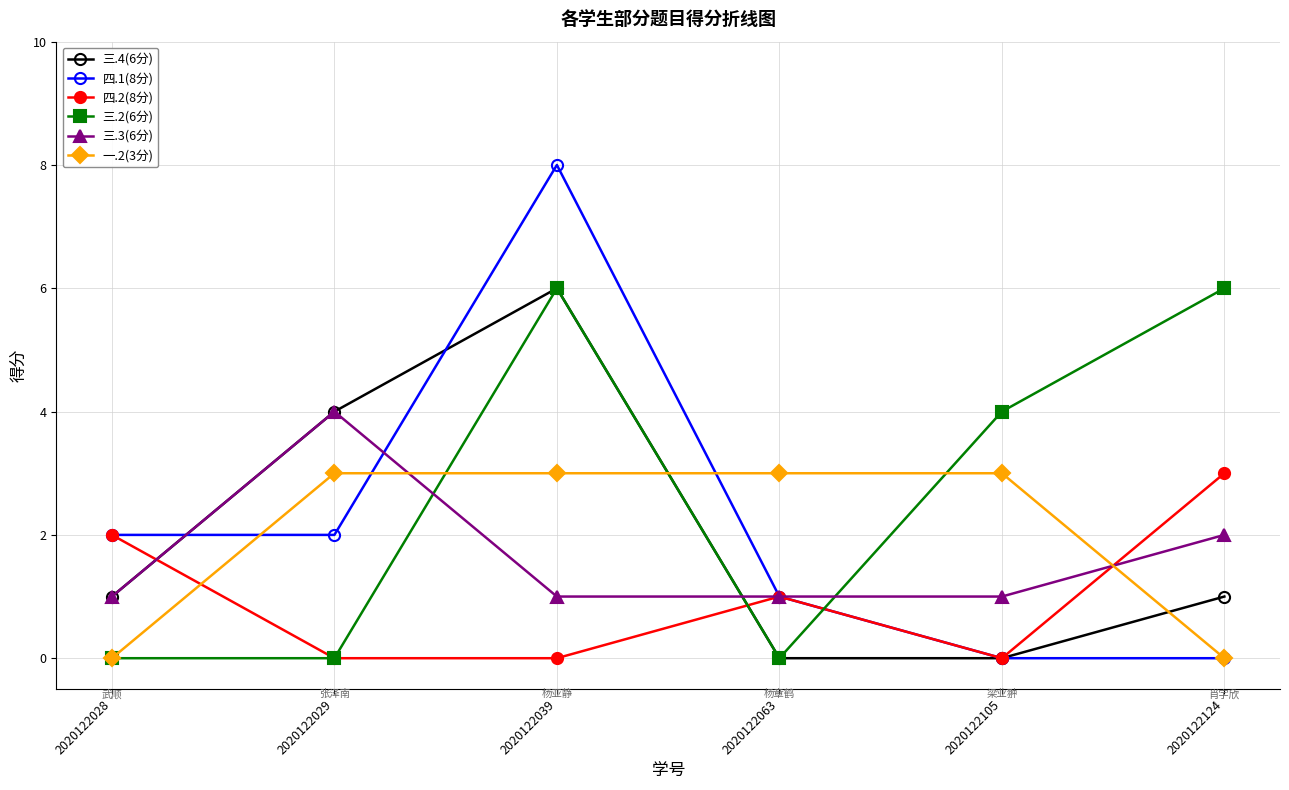

Is the value of 一.2(3分) at 2020122039 greater than the value of 四.1(8分) at 2020122105?

Yes